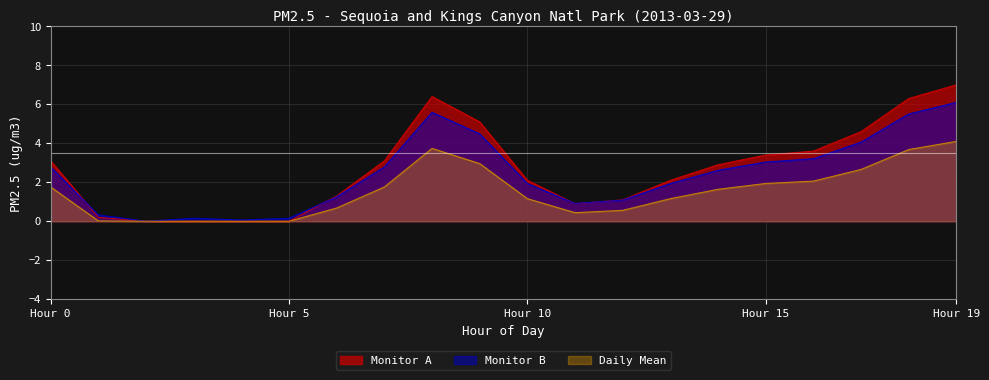

Where is the first local maximum for Monitor B?

3